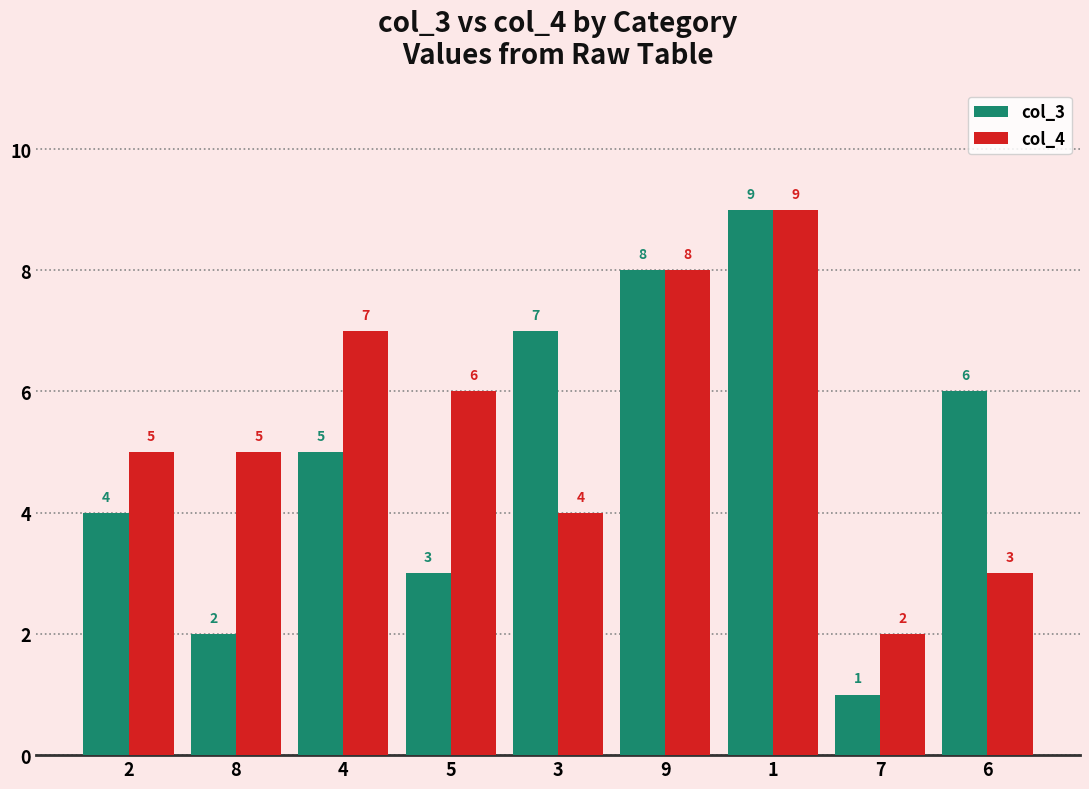

Rank the series by their average value, from highest to lowest.

col_4, col_3